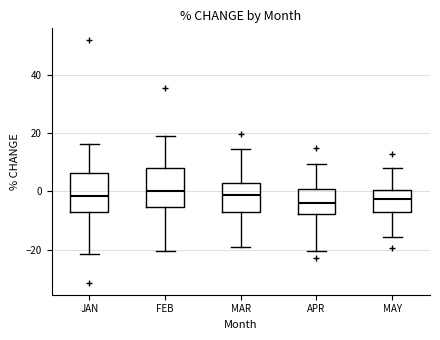

Where does the upper whisker of the box for MAY end on the y-axis? The values are not printed on the chart, so give them approximately, as read against the axis.

8